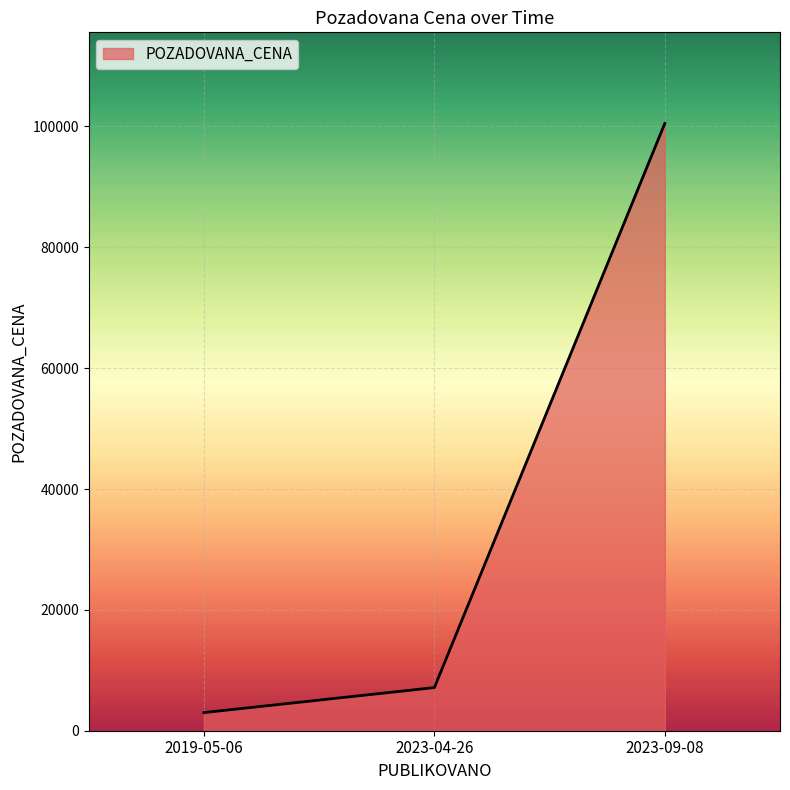

Is it true that the value at 2019-05-06 is 3000?

True